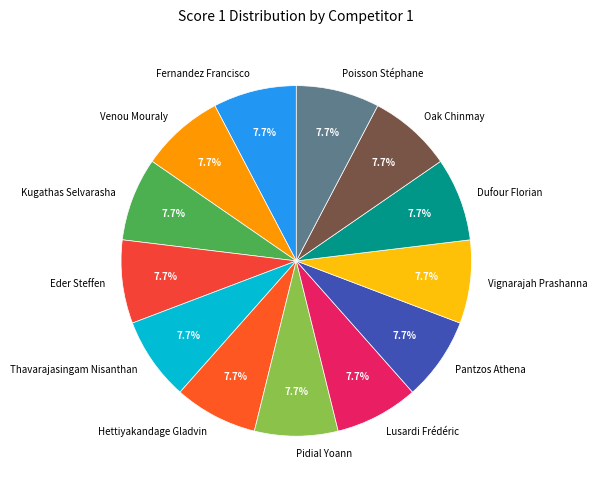

Is the sum of Poisson Stéphane and Thavarajasingam Nisanthan greater than half?

No